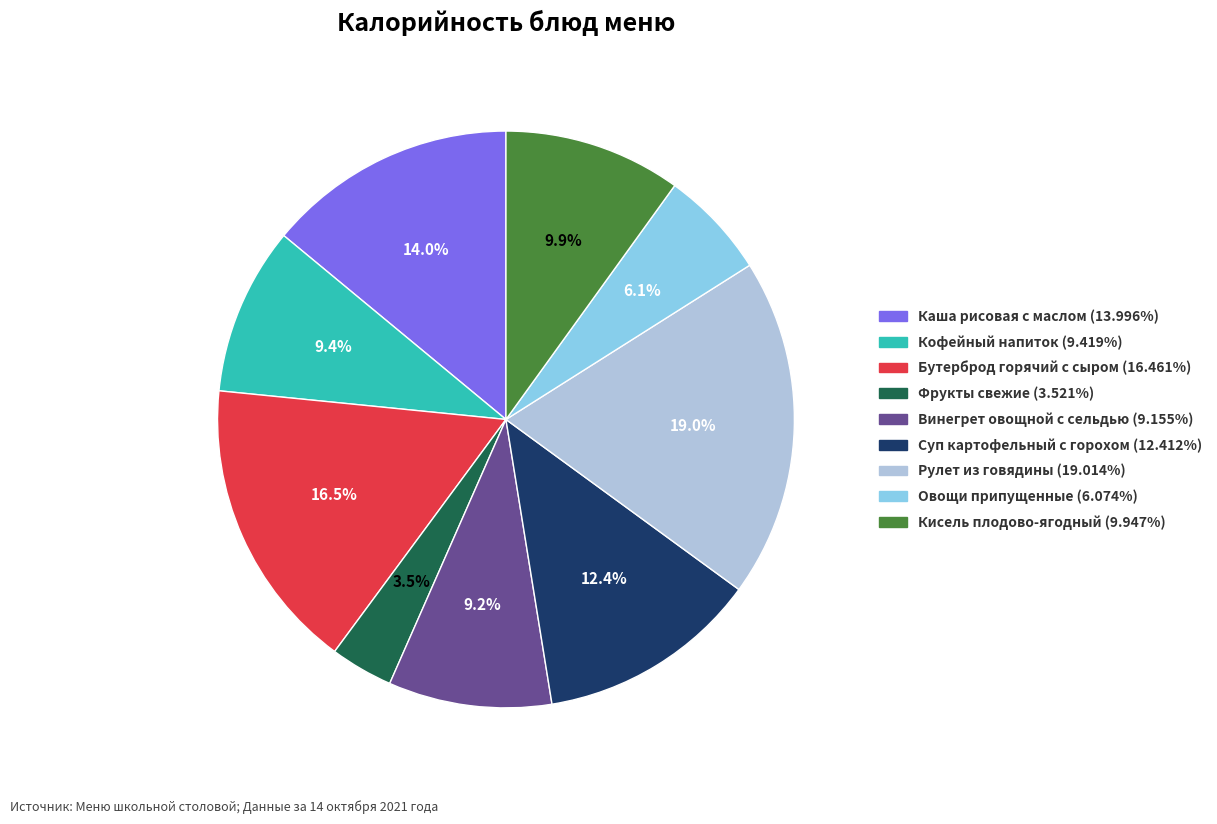

The Каша рисовая с маслом slice represents 1% of the pie. True or false?

False